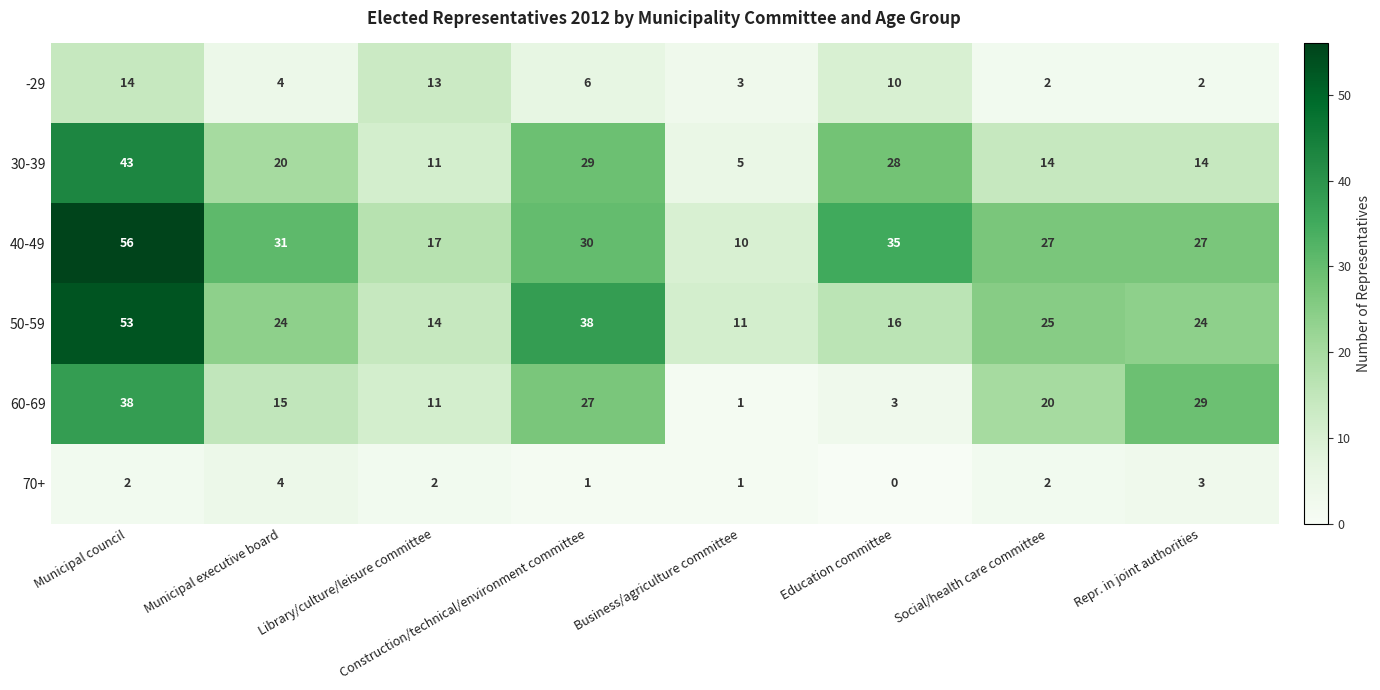

What is the sum of all 50-59 values?

205